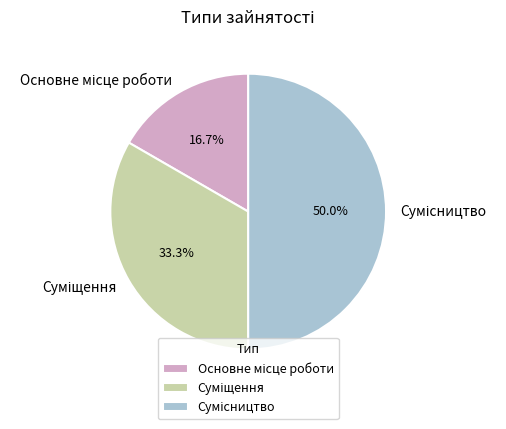

To the nearest percent, what is the average slice percentage?

33%